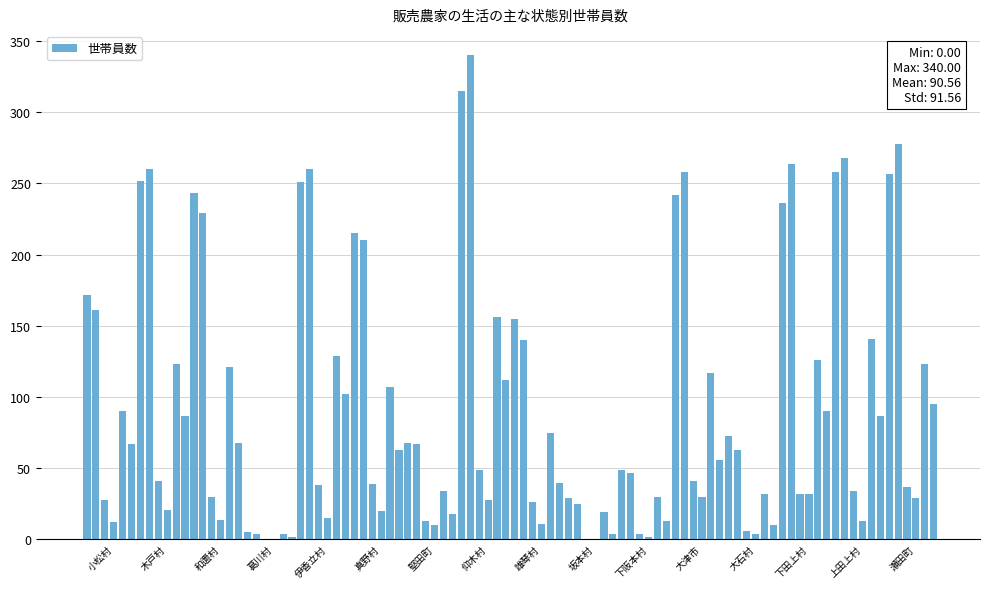

What is the sum of all values?

8694